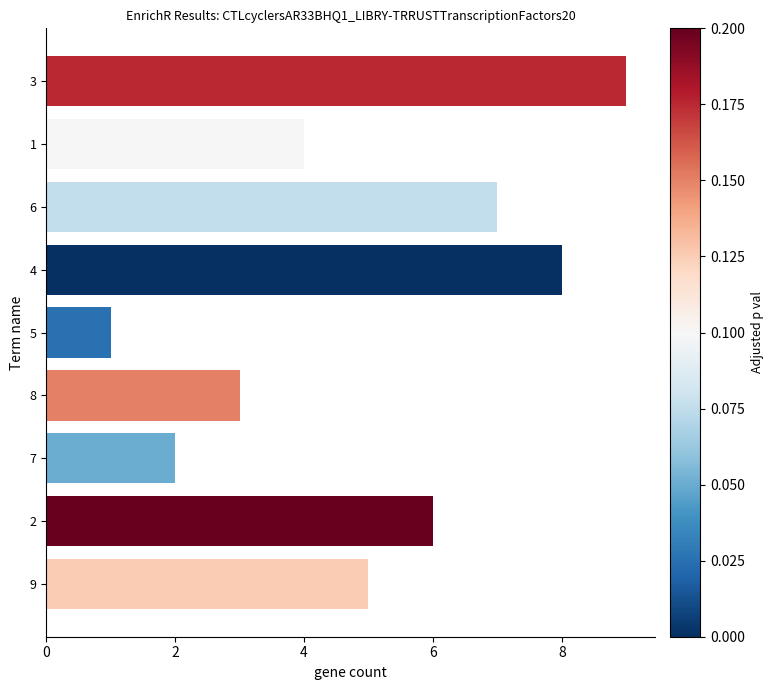

Rank the categories by value from highest to lowest.

3, 4, 6, 2, 9, 1, 8, 7, 5